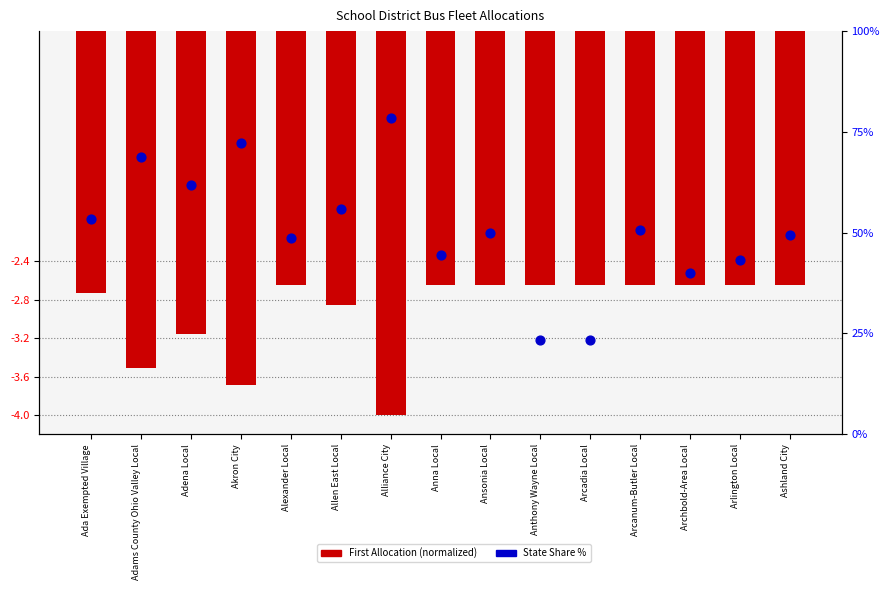

At which category is the sum across all series the highest?

Alliance City